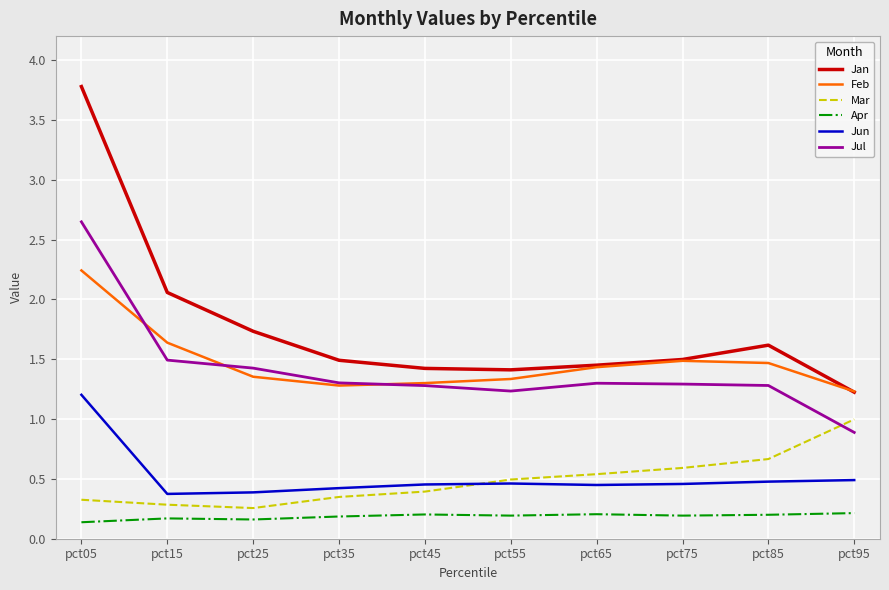

At which label does Jul reach its minimum?

pct95